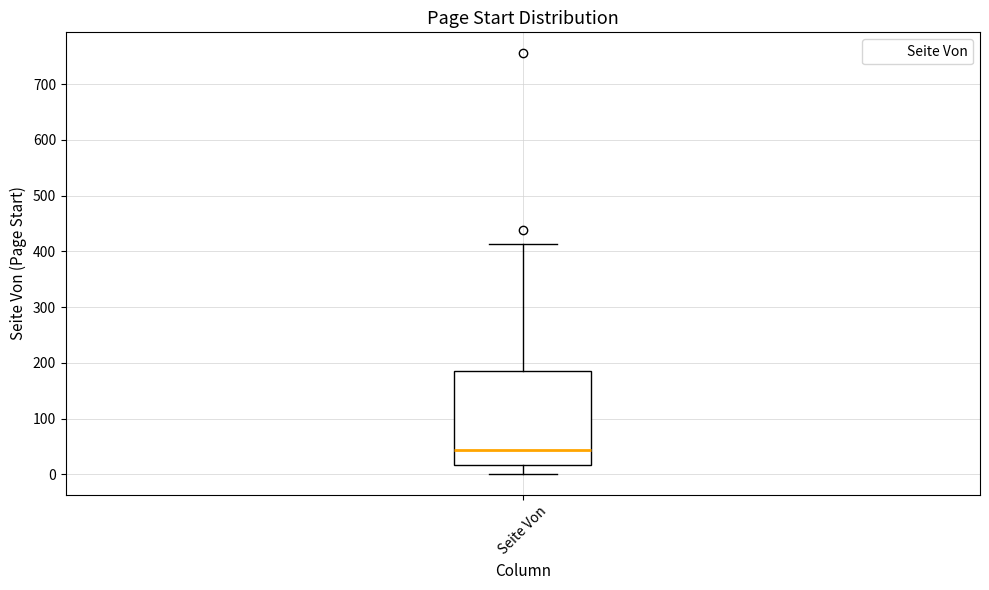

Where does the upper whisker of the box for Seite Von end on the y-axis? The values are not printed on the chart, so give them approximately, as read against the axis.

410